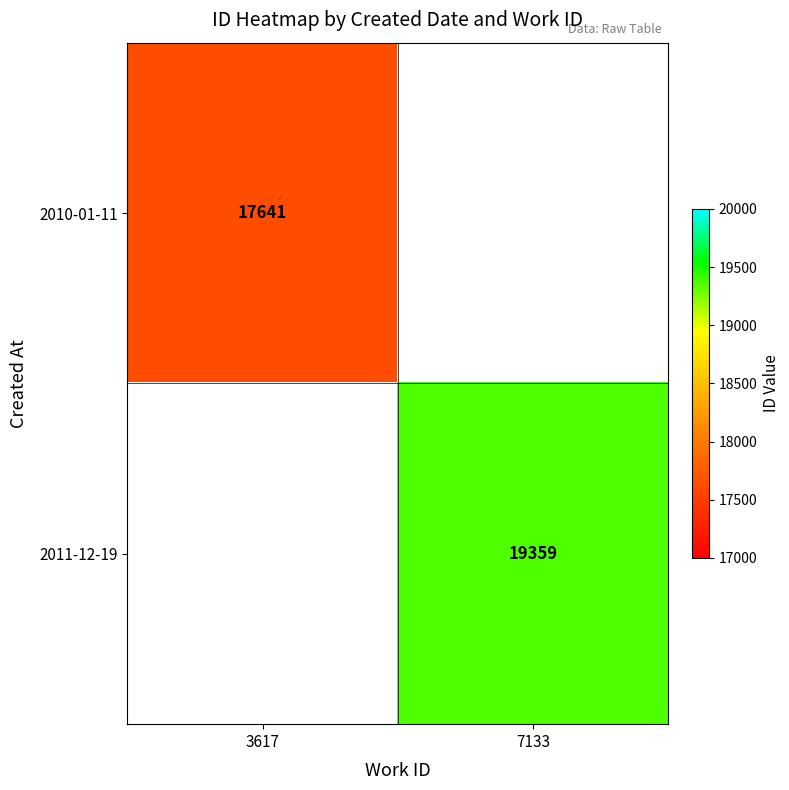

True or false: 2010-01-11 has a value of 26578 at 3617.

False